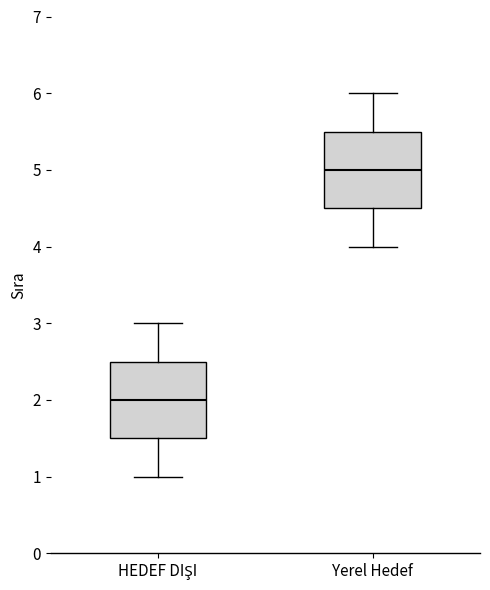

Reading left to right, transcribe this box plot: for each box, give where its median line is, the range the box spans, and where its two whiskers end, as read against the y-axis. The values are not printed on the chart, so give them approximately, as read against the axis.

HEDEF DIŞI: median 2.0, box 1.5 to 2.5, whiskers 1.0 to 3.0
Yerel Hedef: median 5.0, box 4.5 to 5.5, whiskers 4.0 to 6.0